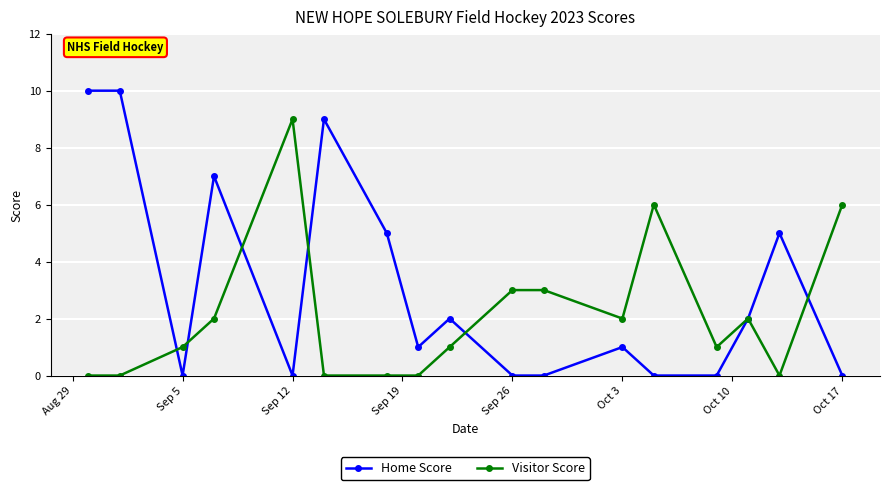

How many data points does each series have?

17